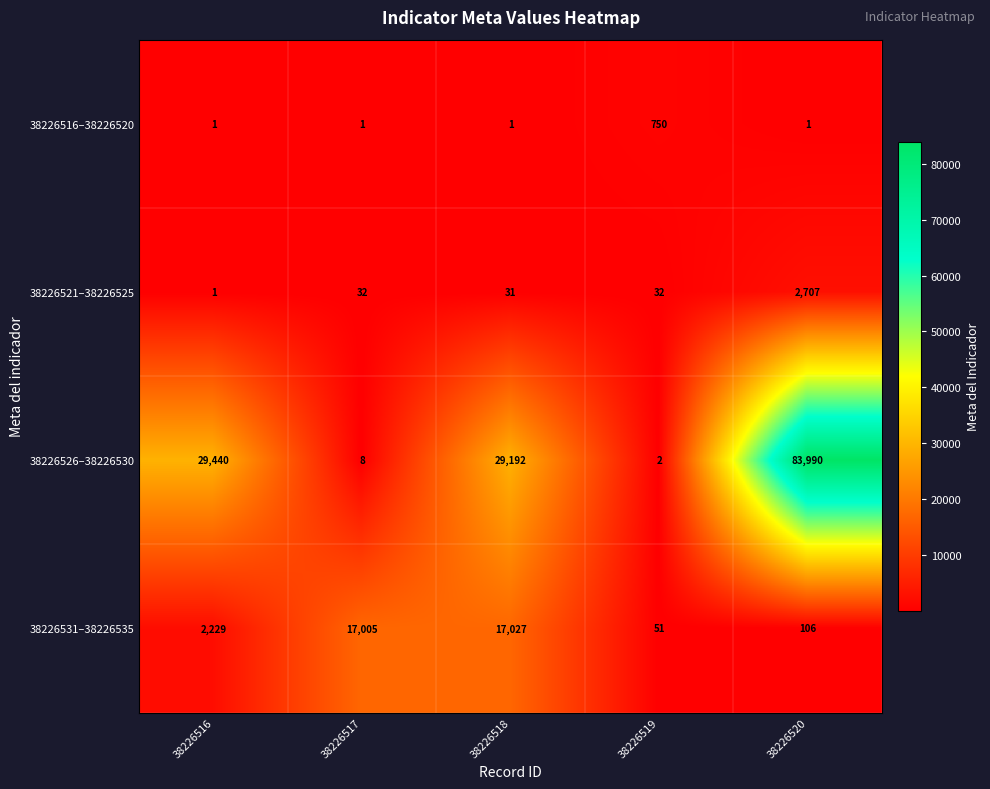

Between 38226517 and 38226519, which series saw the biggest shift?

38226531–38226535